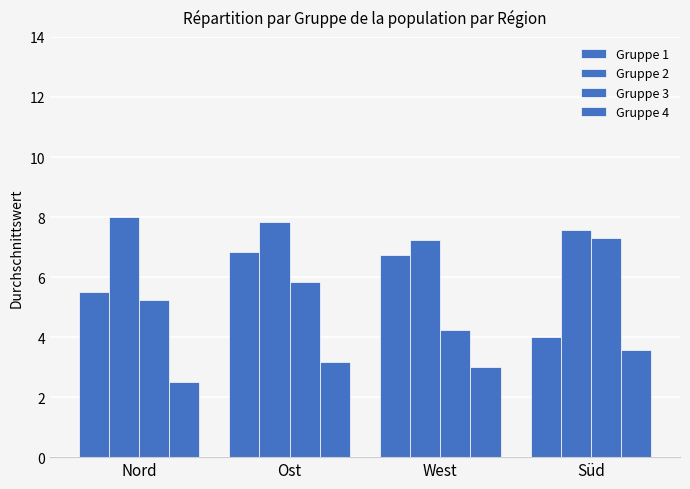

How many groups of bars are there?

4